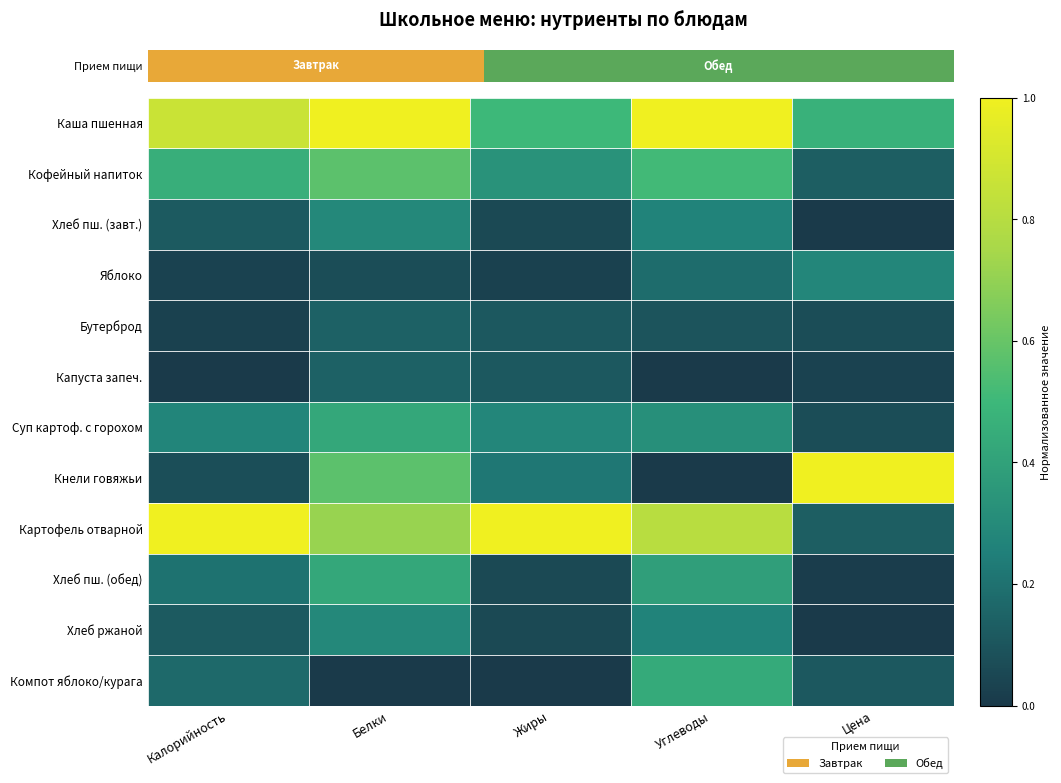

Which label corresponds to the smallest value in the chart?

Цена